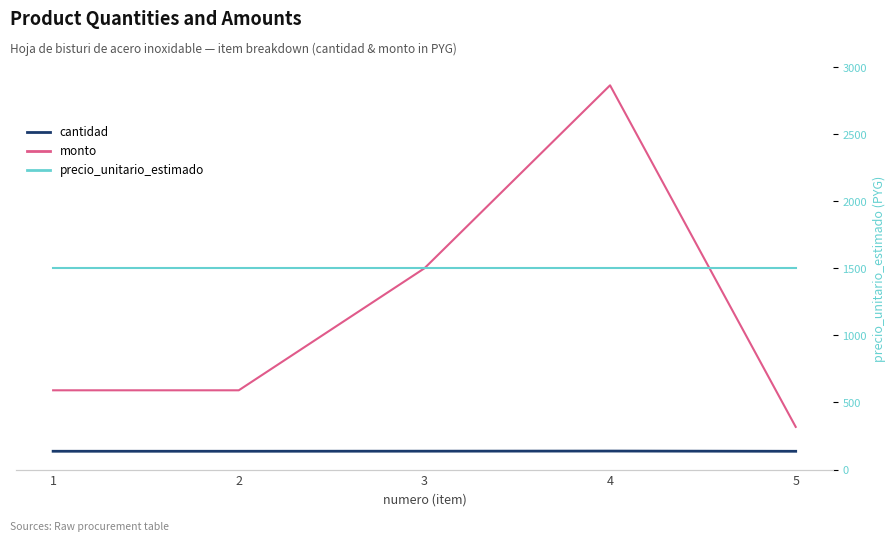

What is the lowest value of the monto series?

300000